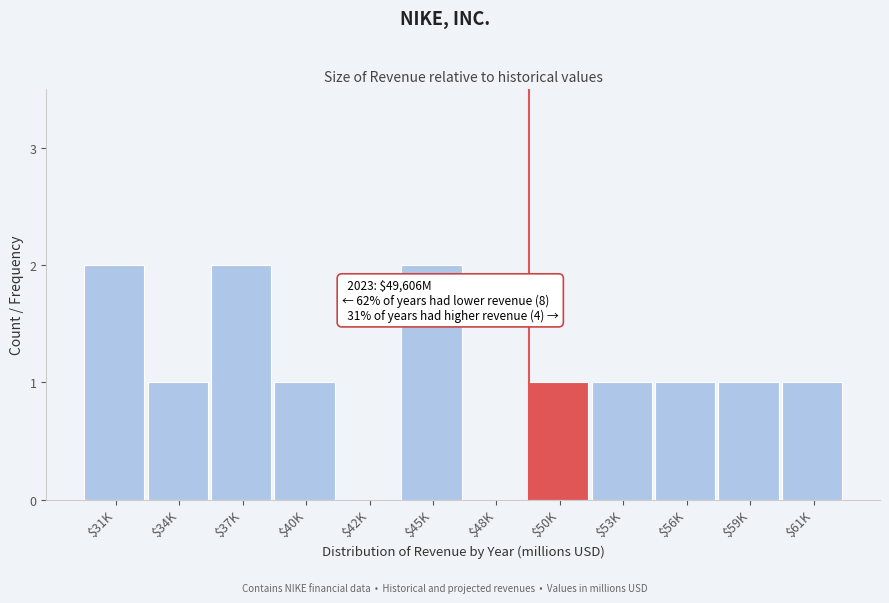

True or false: the data shows 1 at $34K.

True